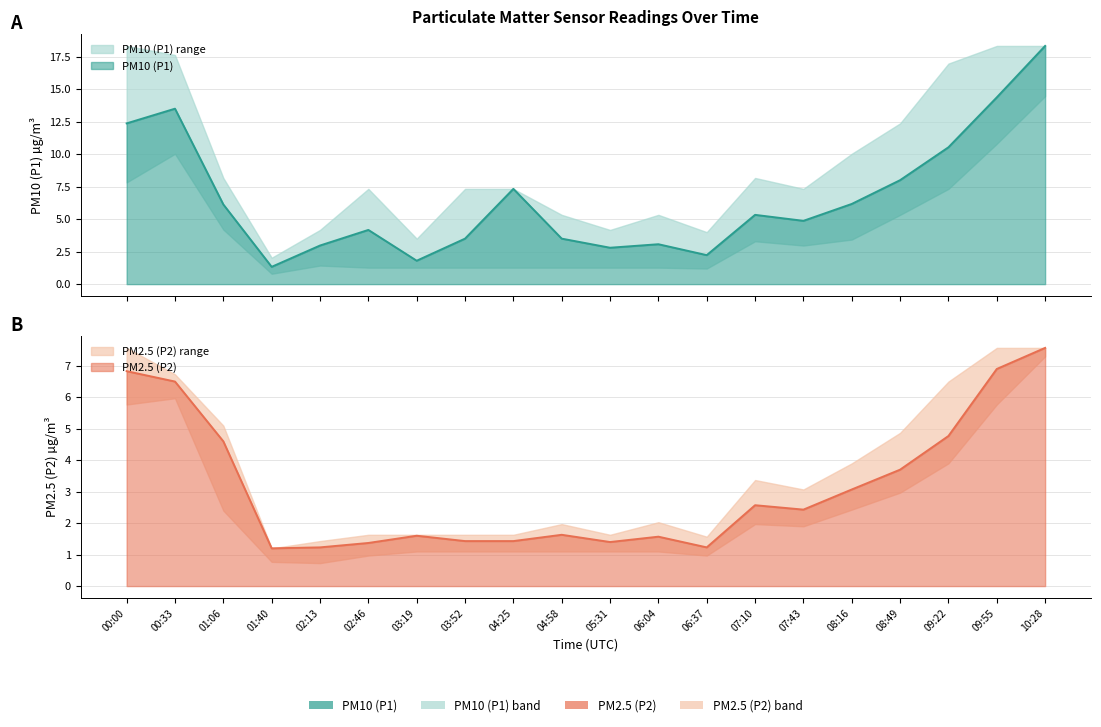

What is the average value of the PM10 (P1) series?

6.6